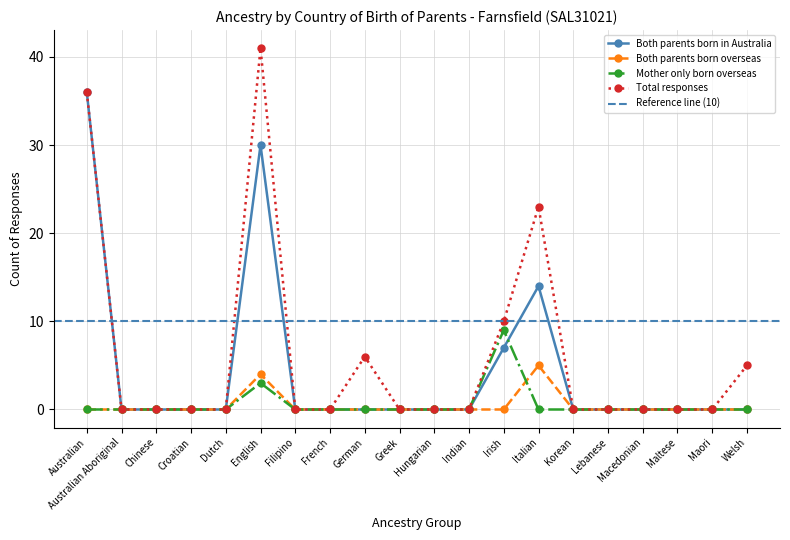

What is the sum of all Both parents born in Australia values?

87